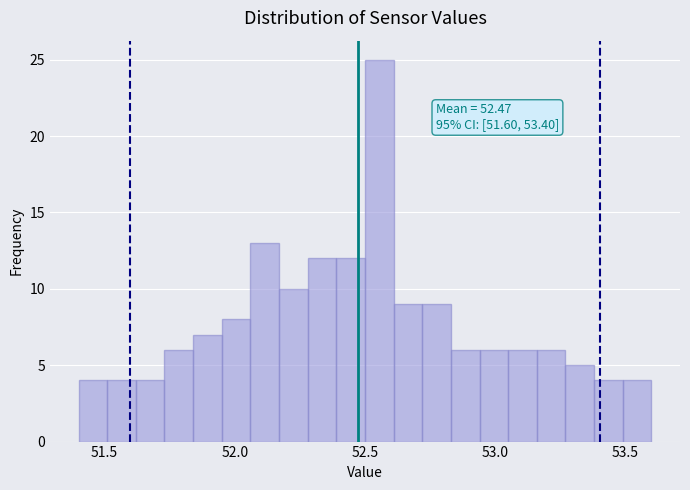

Read against the x-axis, roughly where is the centre of the tallest bar?

52.55